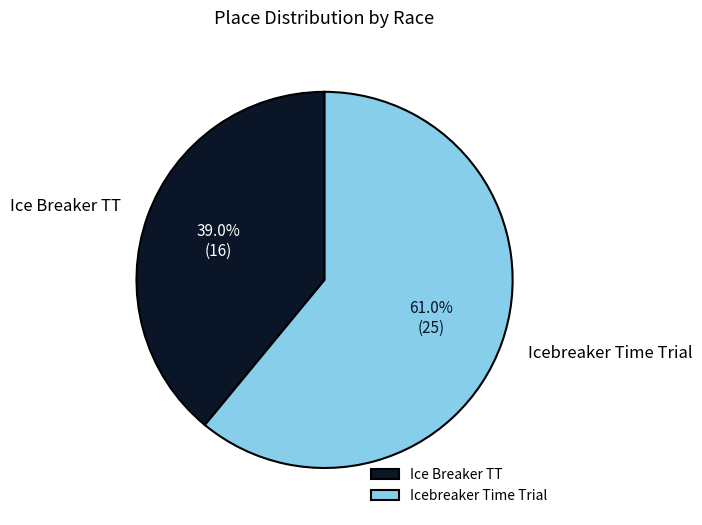

Is there a majority slice in this chart?

Yes